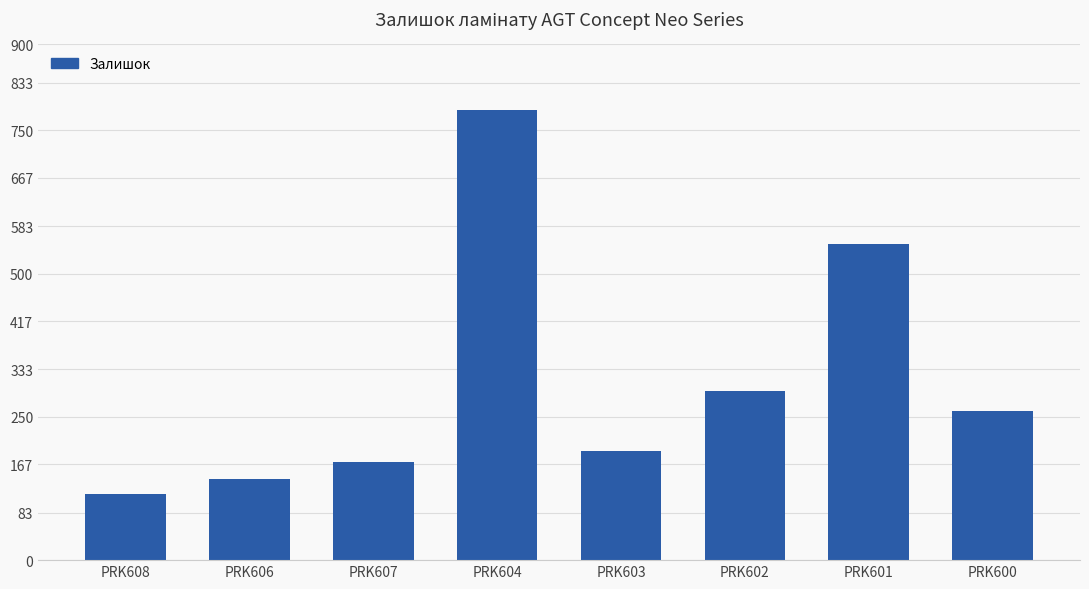

What is the label of the 2nd bar from the right?

PRK601